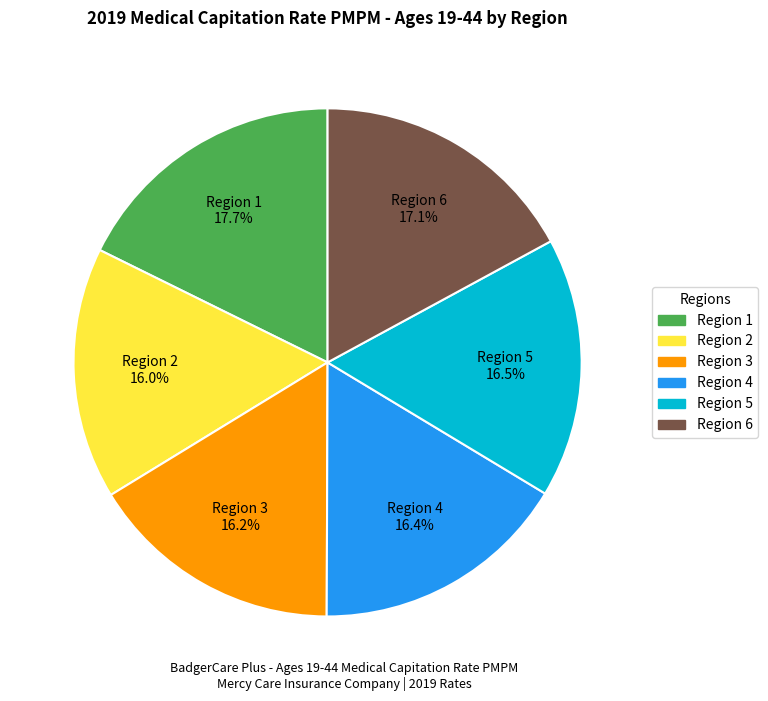

Which has a higher value, Region 5 or Region 1?

Region 1